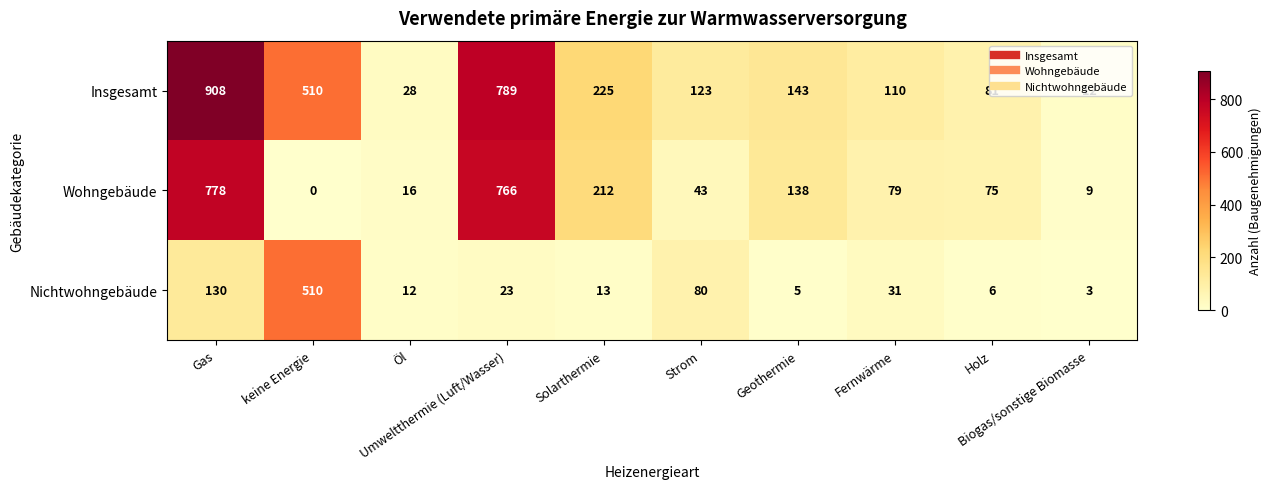

Rank the series by their average value, from lowest to highest.

Nichtwohngebäude, Wohngebäude, Insgesamt